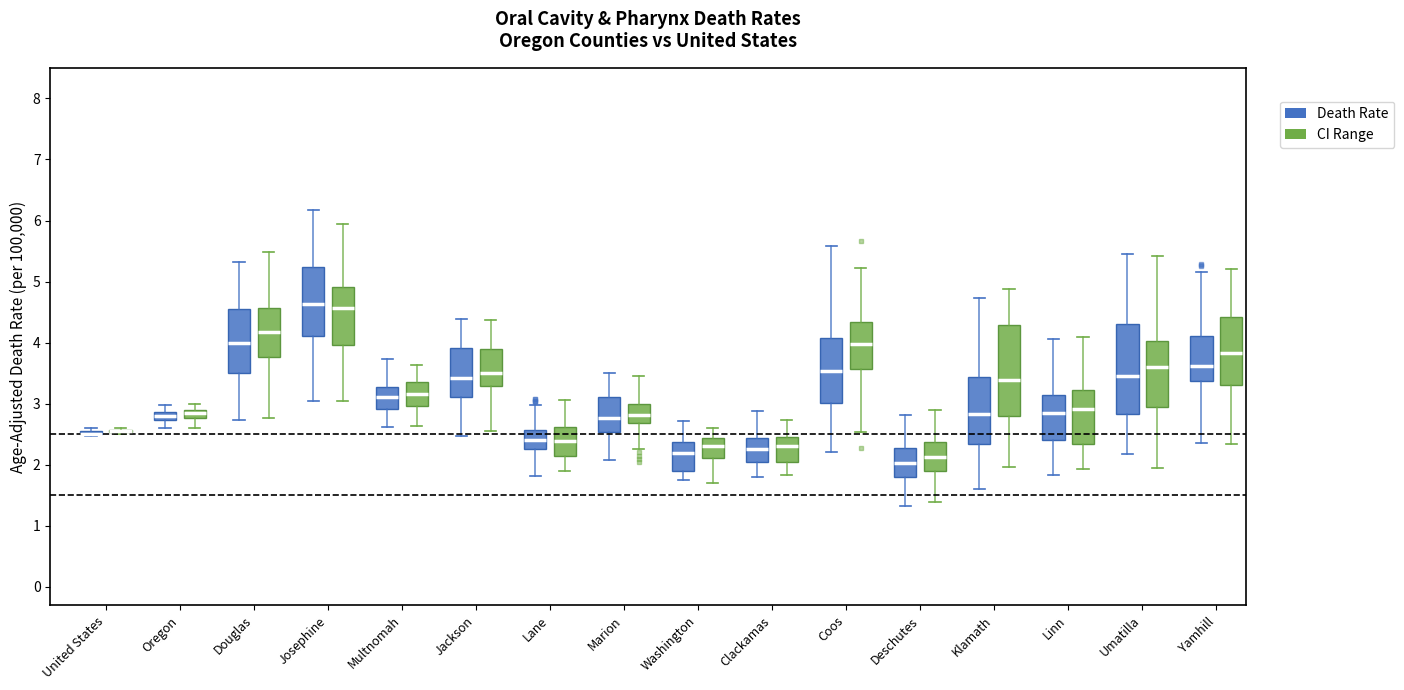

Where does the lower whisker of the box for Washington (CI Range) end on the y-axis? The values are not printed on the chart, so give them approximately, as read against the axis.

1.7